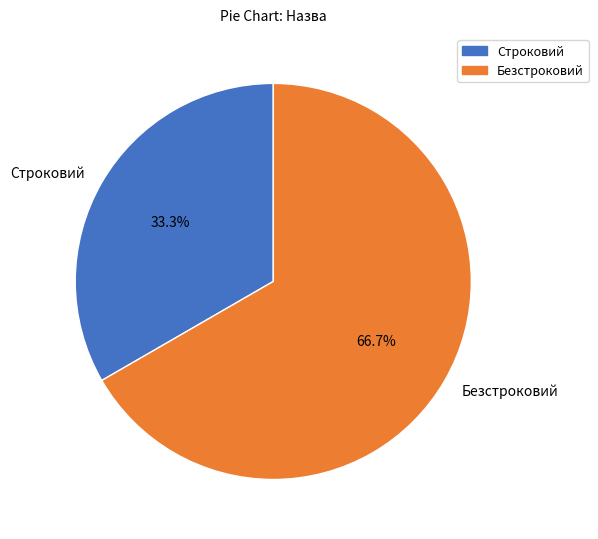

Is it true that Строковий is 33% of the pie?

True